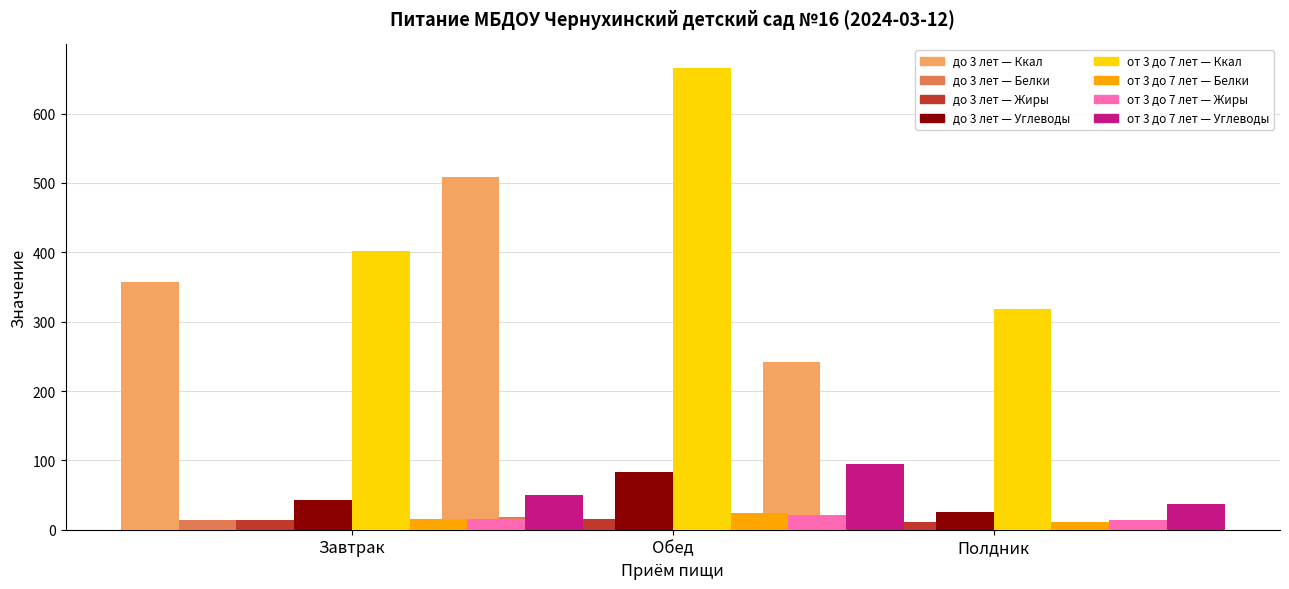

What position from the left is Белки?

2